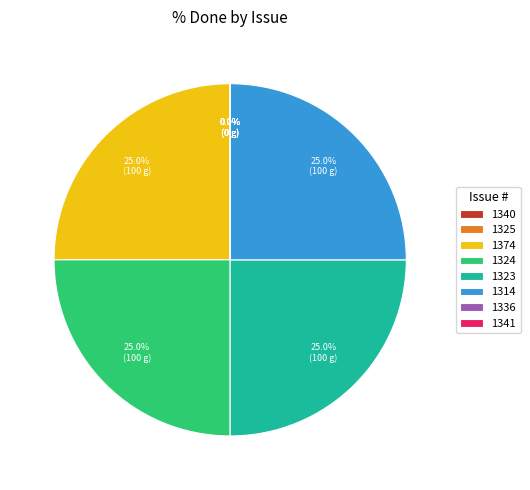

What is the change in value from 1314 to 1341?

-100